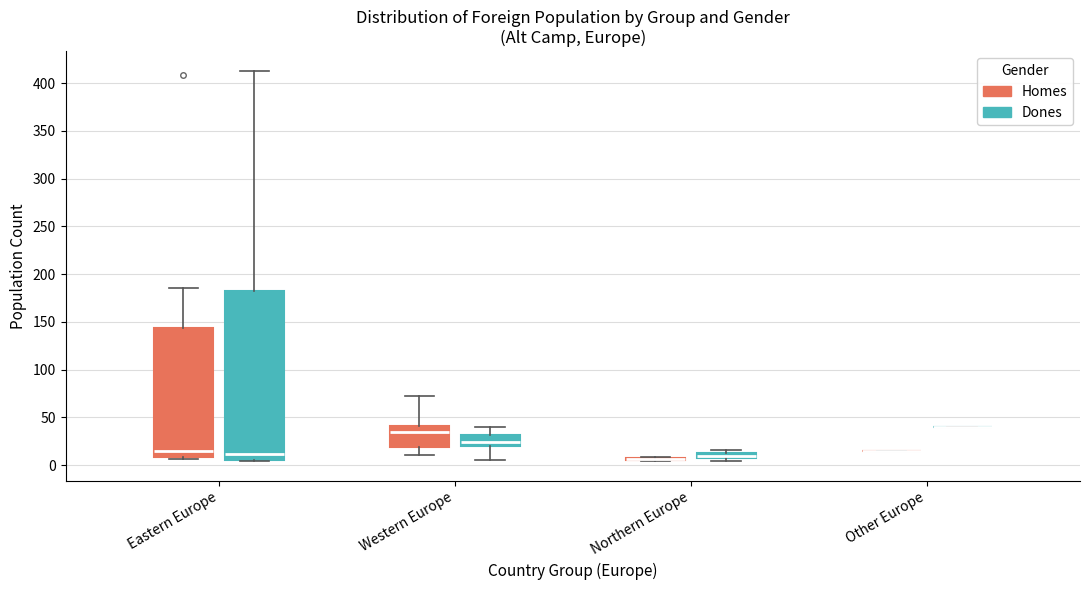

Comparing the boxes themselves (not the whiskers), which one is the tallest?

Eastern Europe (Dones)